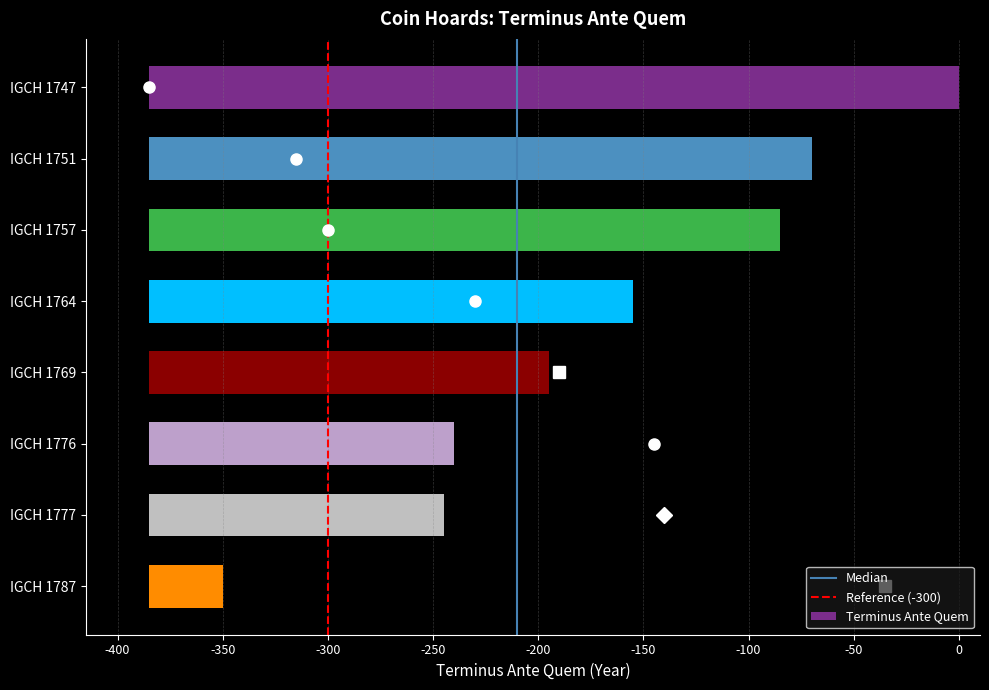

What is the difference between the second highest and minimum values?

280